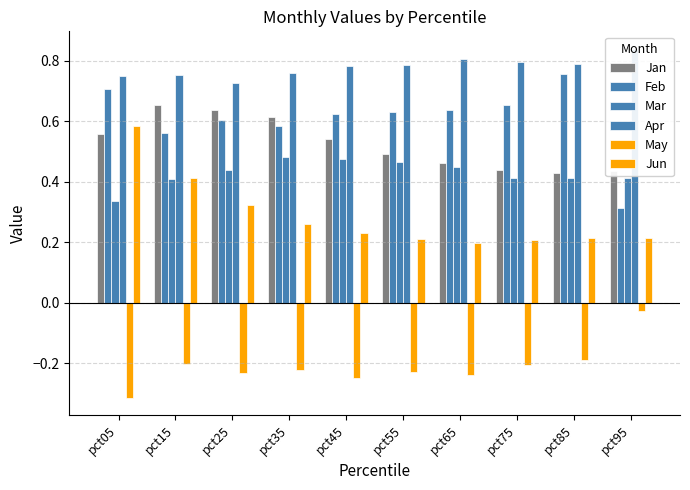

Which label corresponds to the smallest value in the chart?

pct05